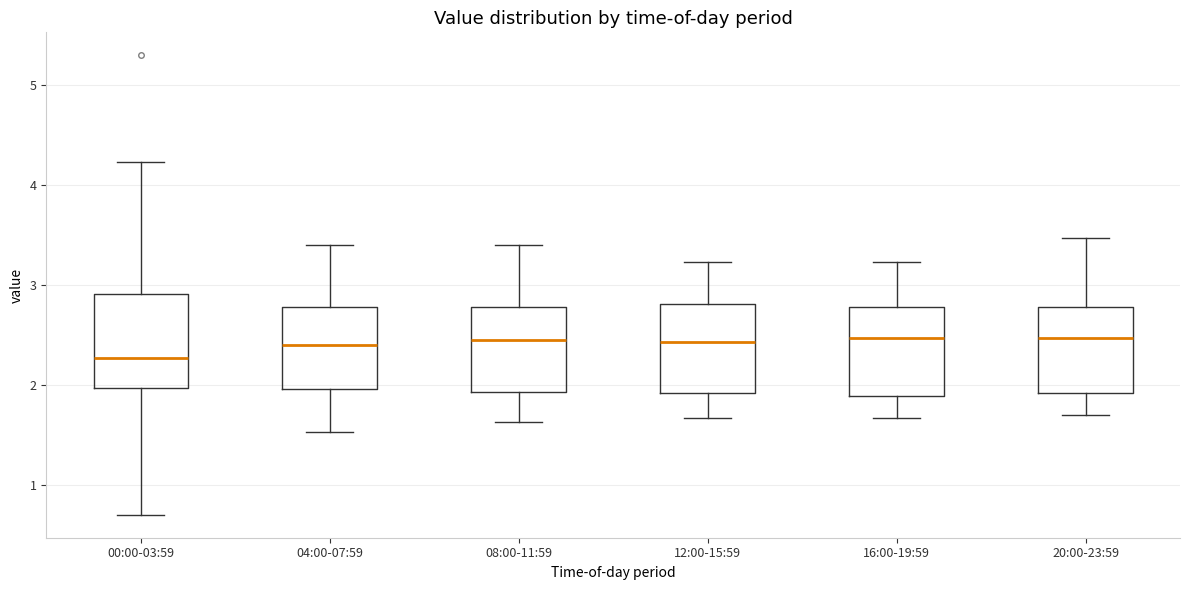

Where does the upper whisker of the box for 00:00-03:59 end on the y-axis? The values are not printed on the chart, so give them approximately, as read against the axis.

4.2